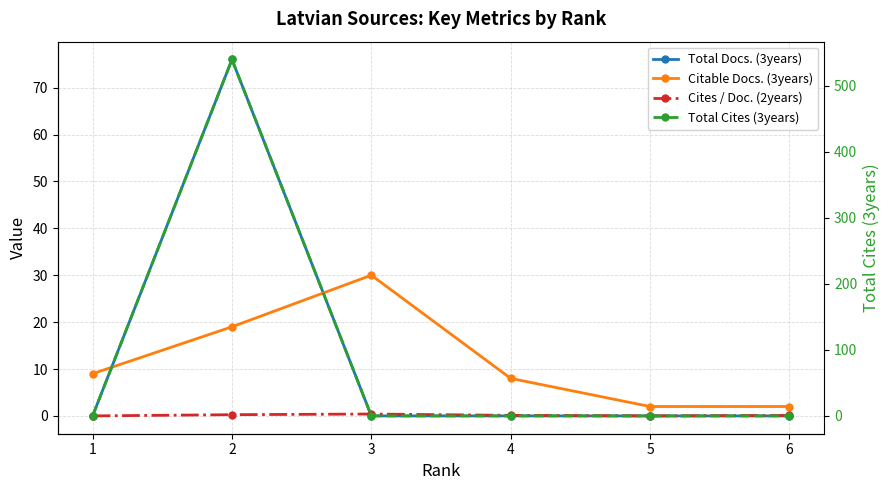

True or false: Total Docs. (3years) and Total Cites (3years) cross at least once.

False